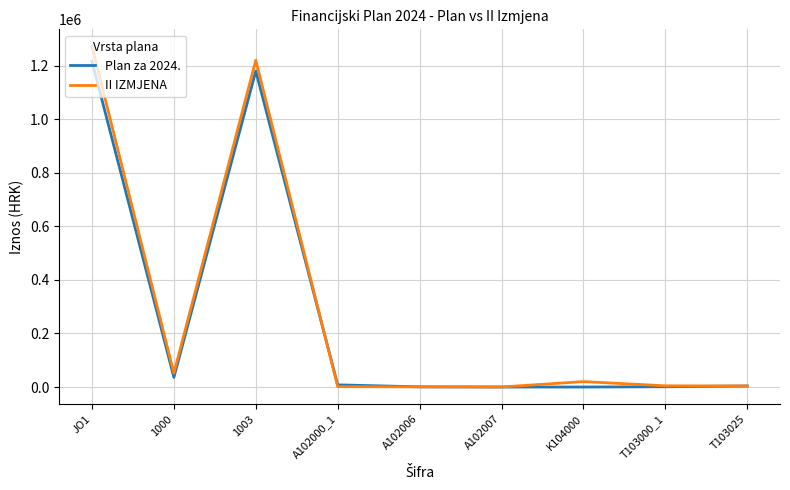

Is the value of II IZMJENA at 1000 greater than the value of Plan za 2024. at A102007?

Yes